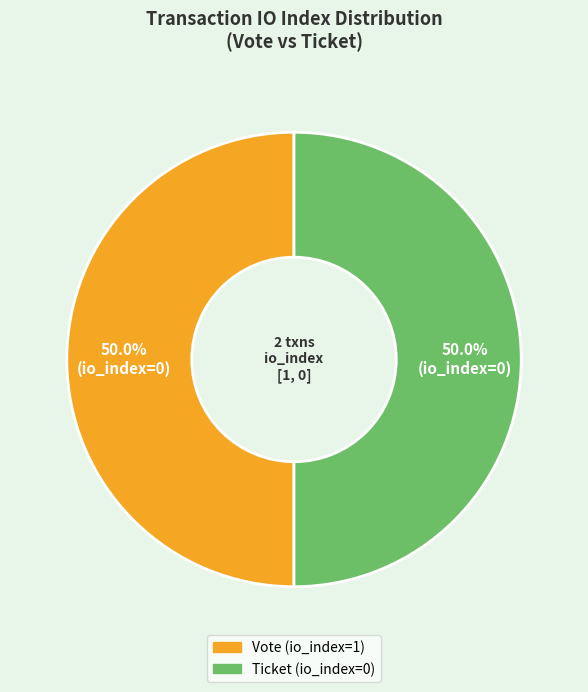

What percentage do Vote (io_index=1) and Ticket (io_index=0) together represent?

100.0%